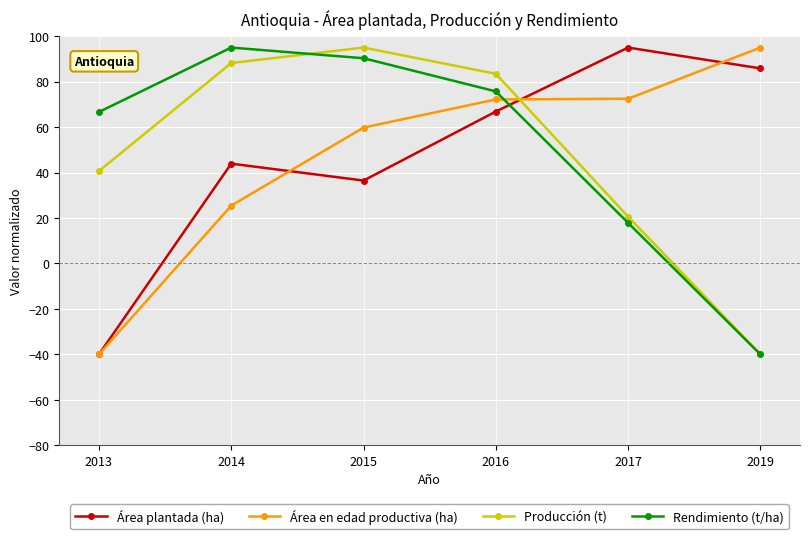

How many interior local peaks does the Rendimiento (t/ha) series have?

1